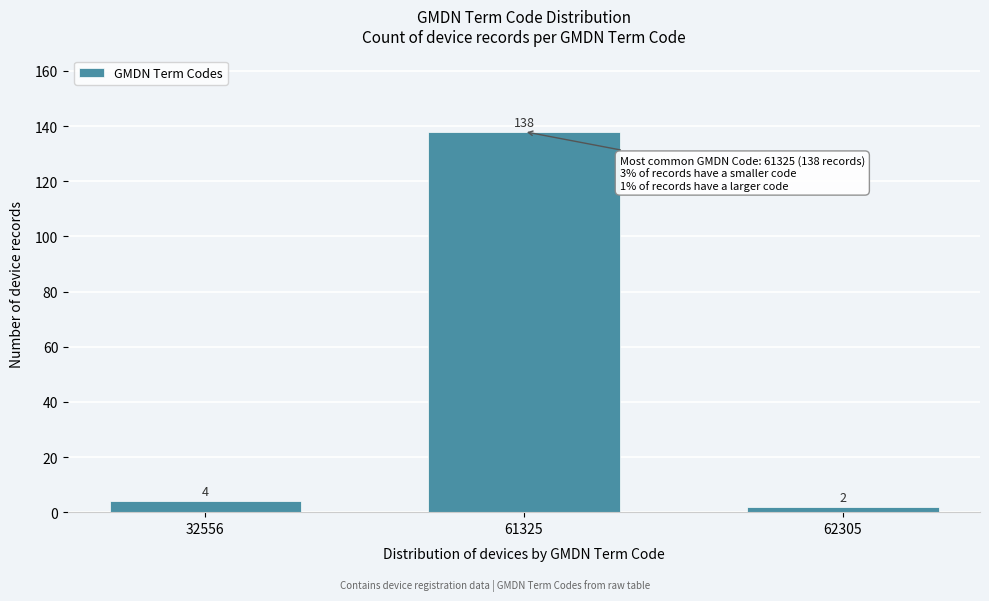

Reading left to right, transcribe all the data shown in this chart.

4	138	2